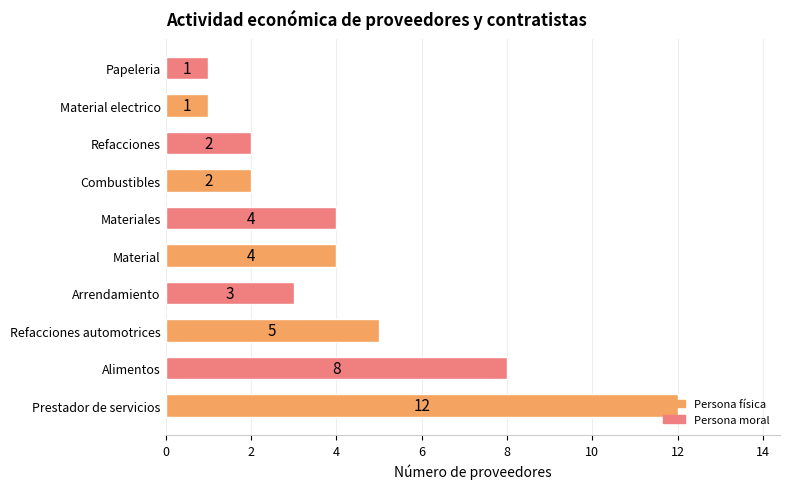

What is the greatest value displayed?

12